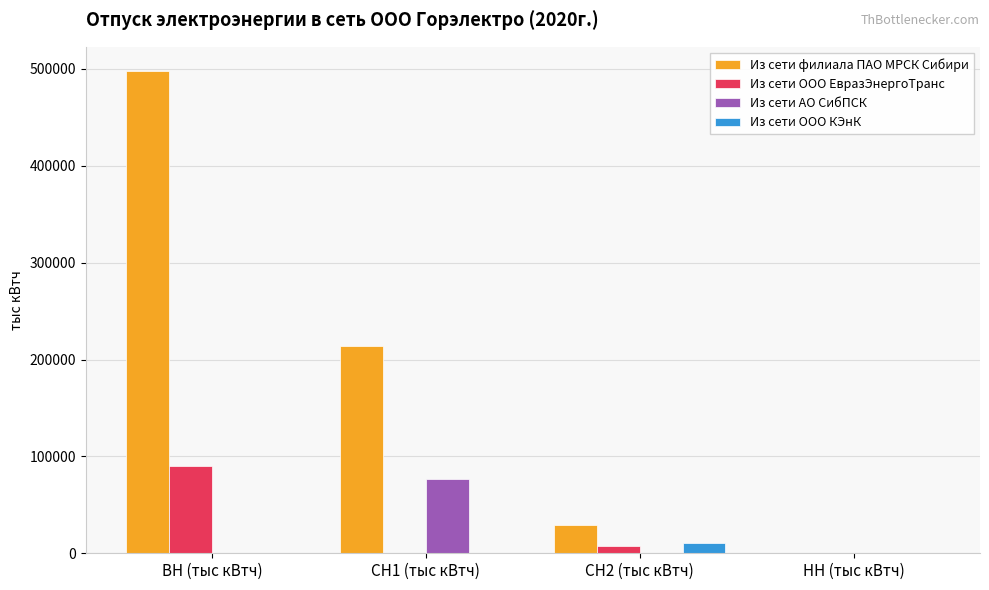

Which series changed the most between ВН (тыс кВтч) and СН2 (тыс кВтч)?

Из сети филиала ПАО МРСК Сибири